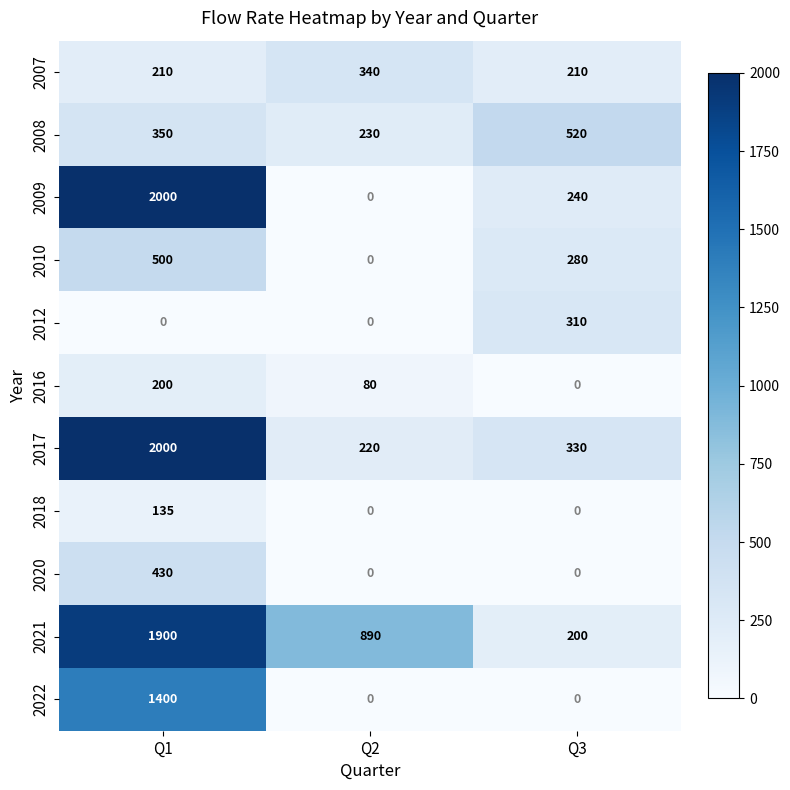

At which category is the sum across all series the highest?

Q1